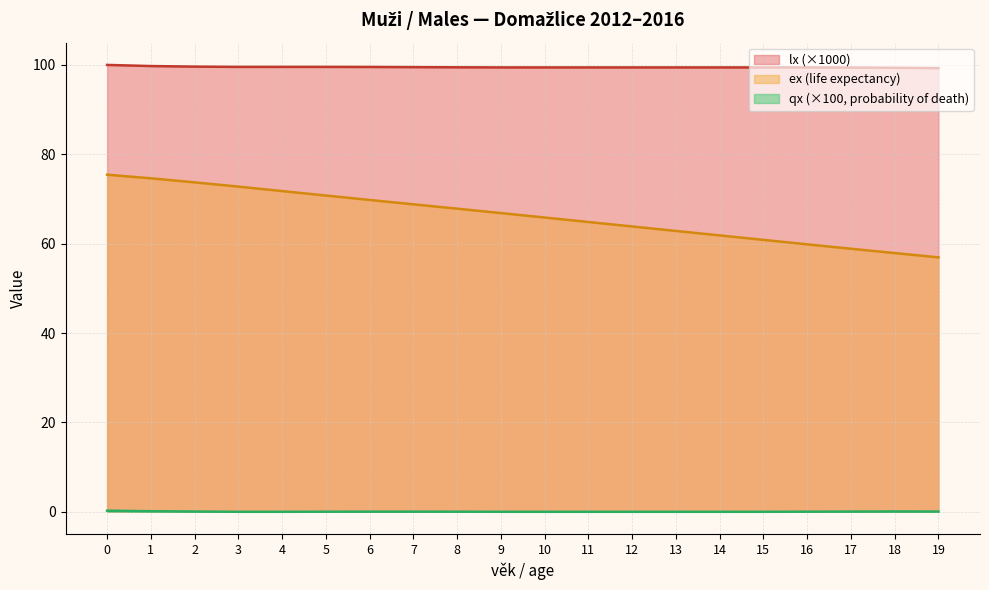

What is the total value across all series at 2?

173.4